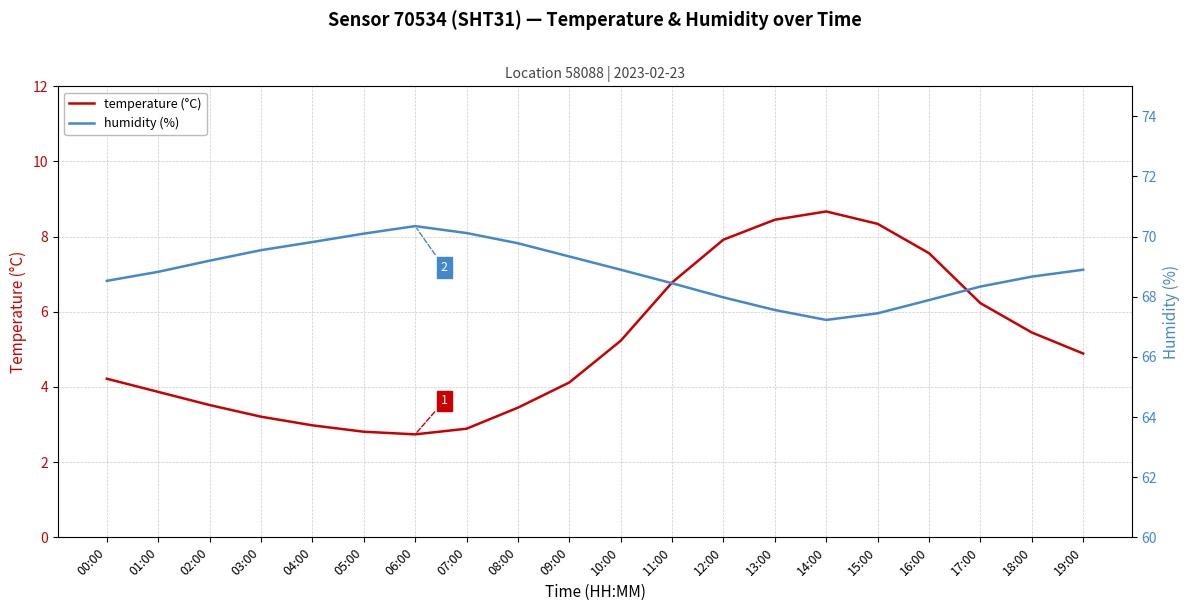

In temperature (°C), how many points are lower than both neighbors (excluding endpoints)?

1